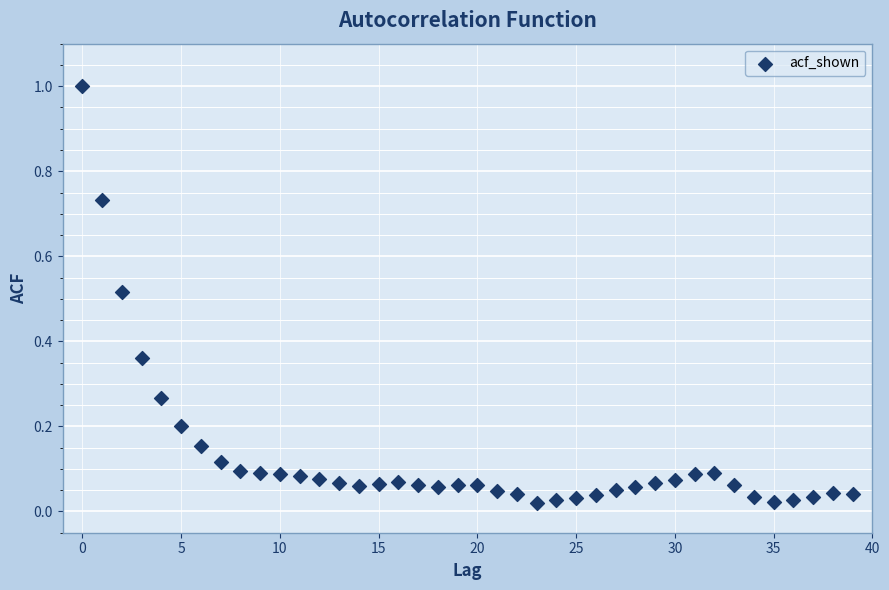

What is the range of Y values (max minus min)?

1.0